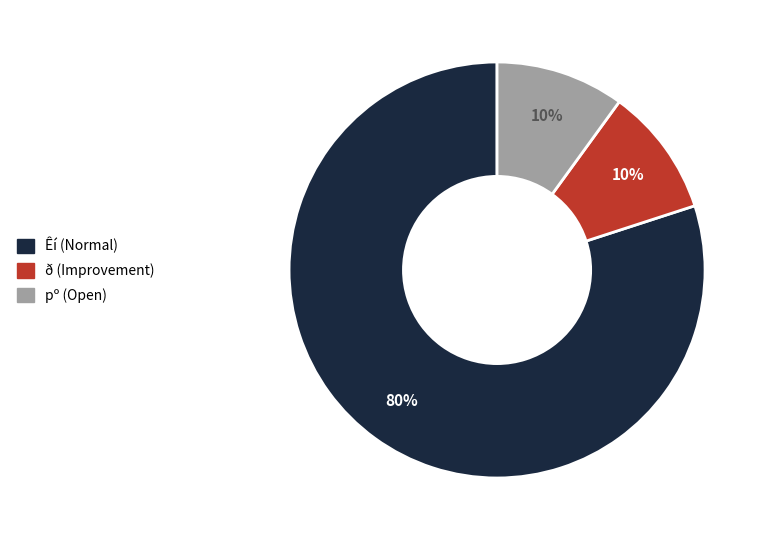

Is there any slice that represents more than half of the pie?

Yes